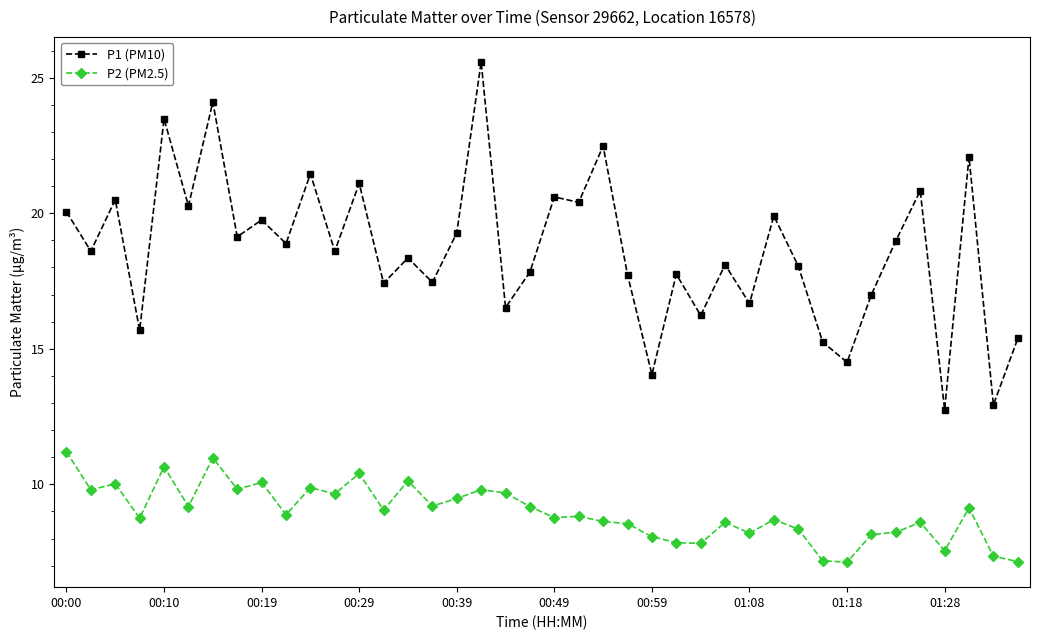

How many lines are shown in the chart?

2